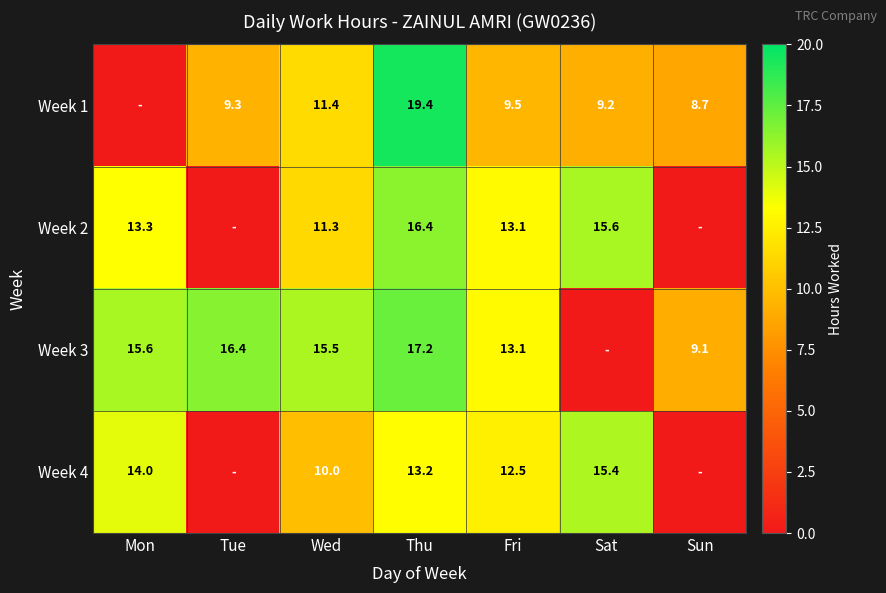

Between Thu and Fri, which series saw the biggest shift?

Week 1